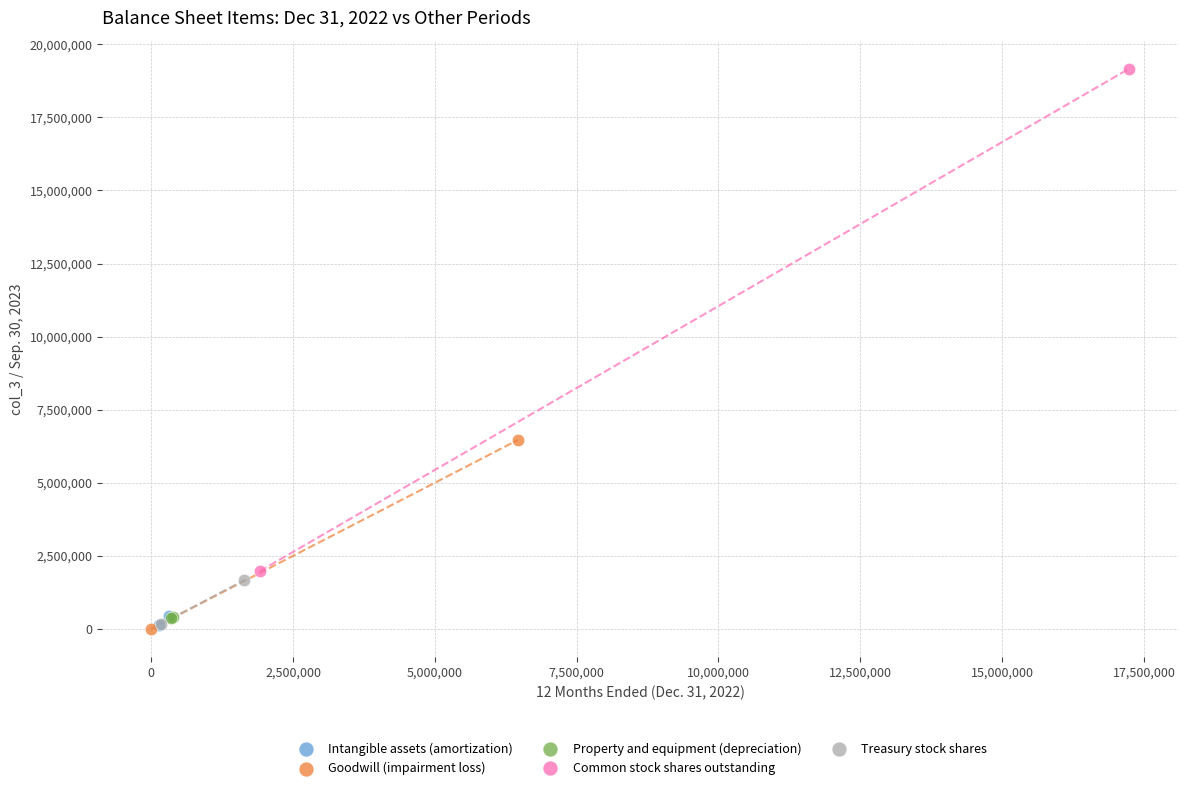

What are all the series names shown in the legend?

Intangible assets (amortization), Goodwill (impairment loss), Property and equipment (depreciation), Common stock shares outstanding, Treasury stock shares